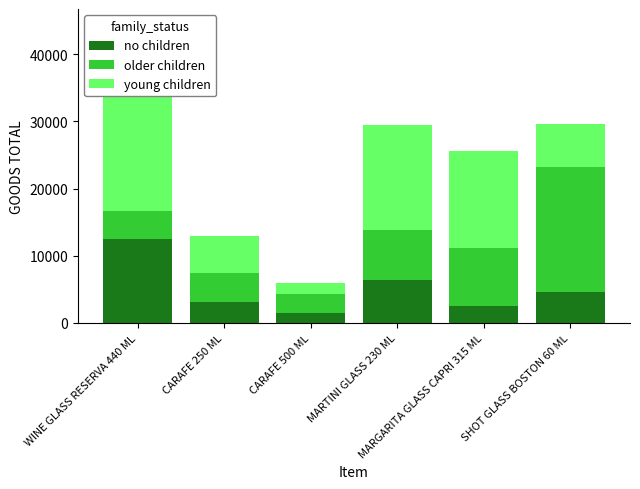

List the labels in order of young children value, smallest first.

CARAFE 500 ML, CARAFE 250 ML, SHOT GLASS BOSTON 60 ML, MARGARITA GLASS CAPRI 315 ML, MARTINI GLASS 230 ML, WINE GLASS RESERVA 440 ML